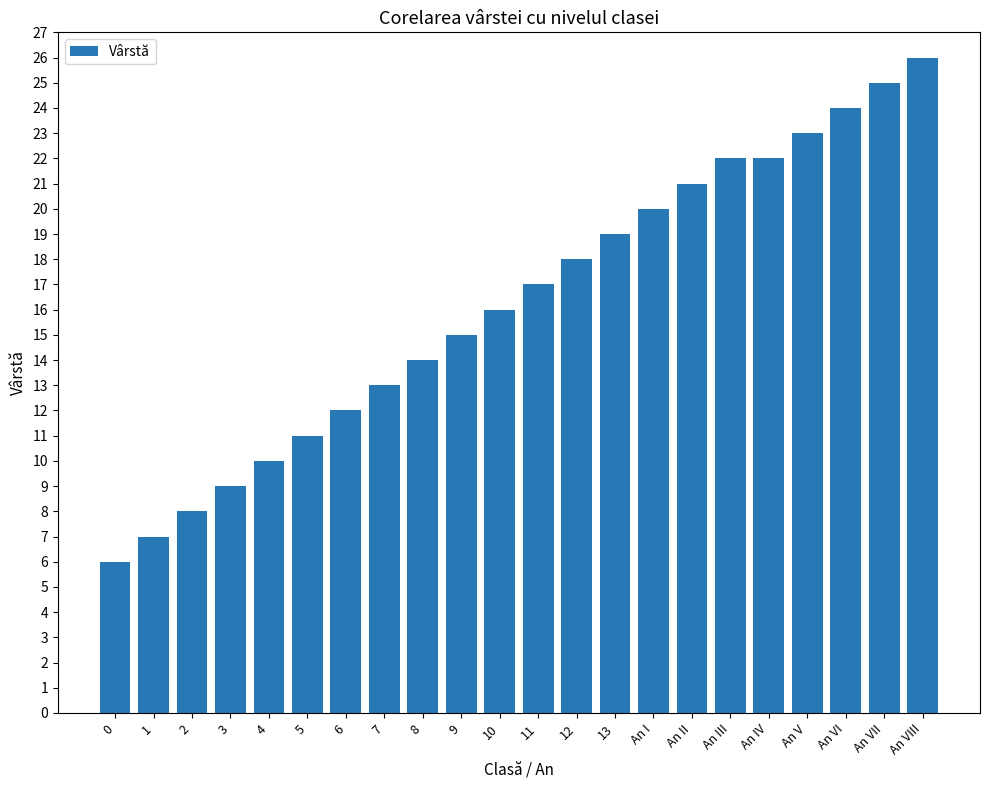

Reading left to right, extract all data points from this chart.

0=6	1=7	2=8	3=9	4=10	5=11	6=12	7=13	8=14	9=15	10=16	11=17	12=18	13=19	An I=20	An II=21	An III=22	An IV=22	An V=23	An VI=24	An VII=25	An VIII=26